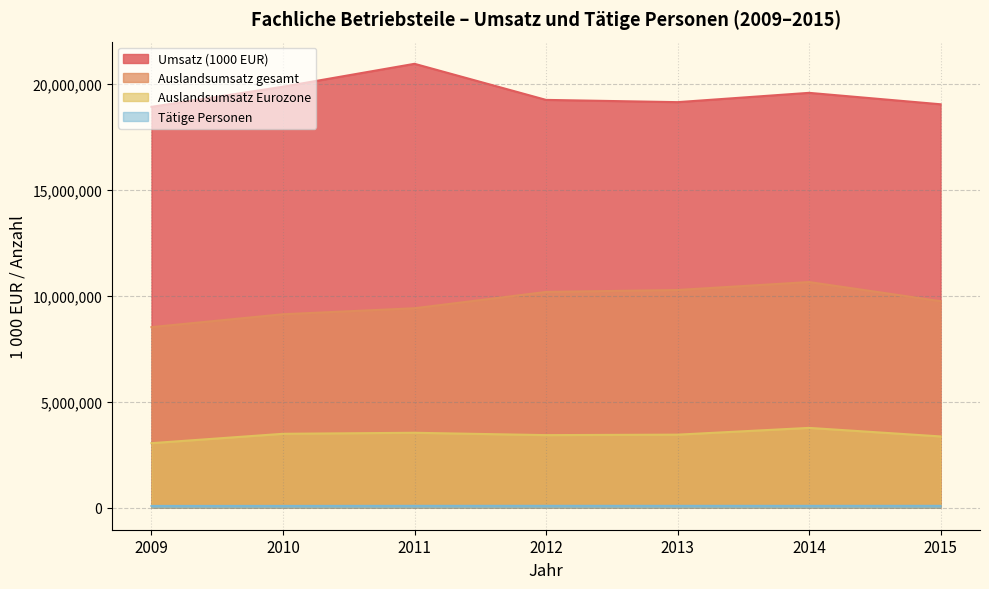

What is the difference between the second highest and minimum values in the Umsatz (1000 EUR) series?

949593